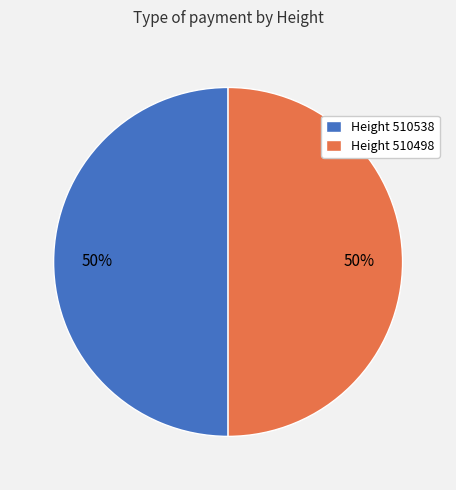

Approximately how many times larger is the value at Height 510498 compared to Height 510538?

1.0